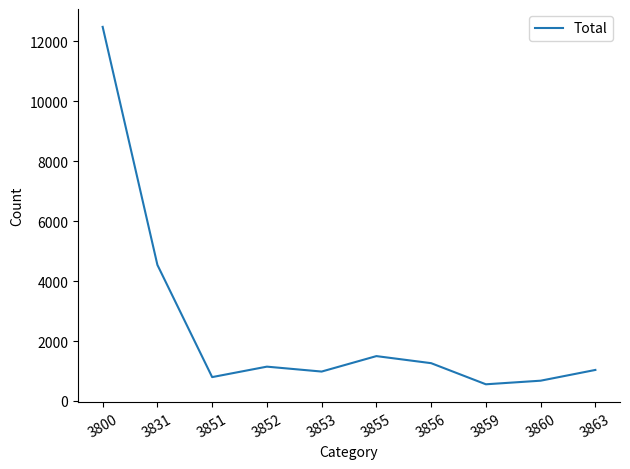

Approximately how many times larger is the value at 3851 compared to 3853?

0.8